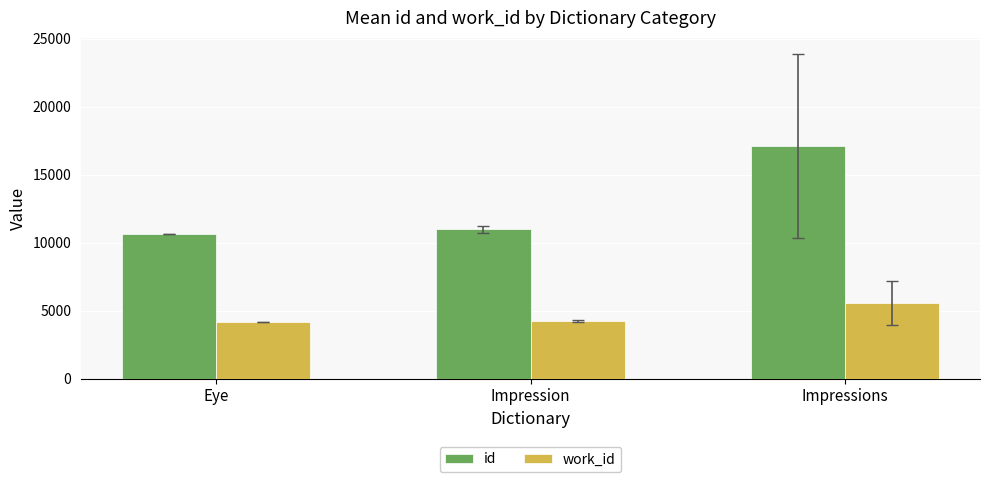

How many values in the id series exceed 10975?

2